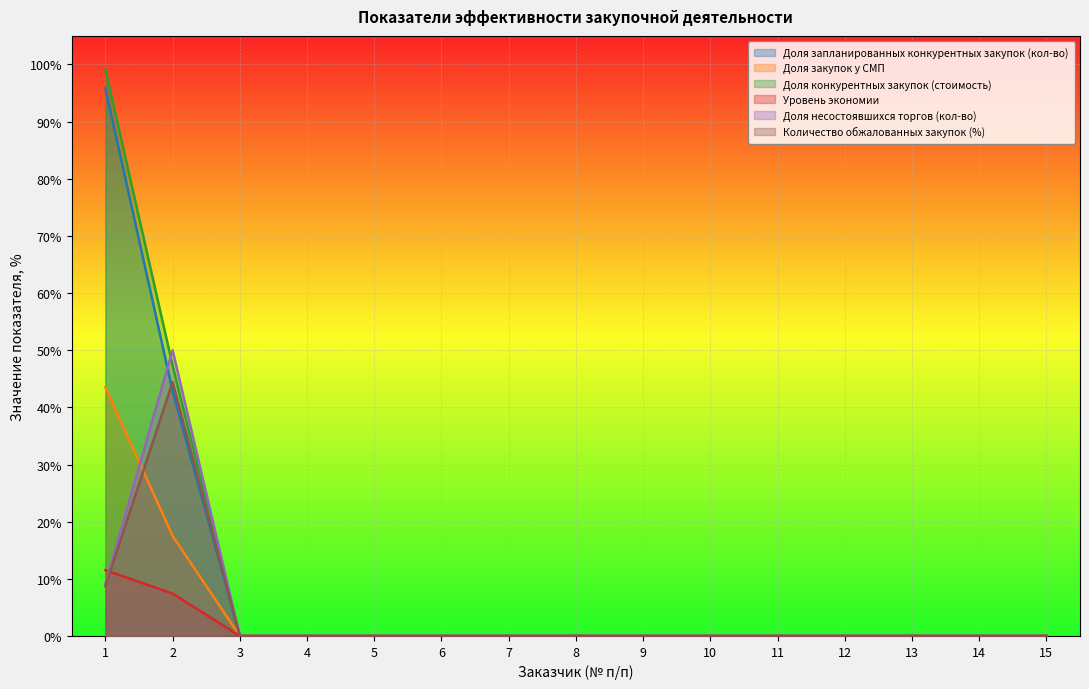

Between 12 and 11, which is larger?

12